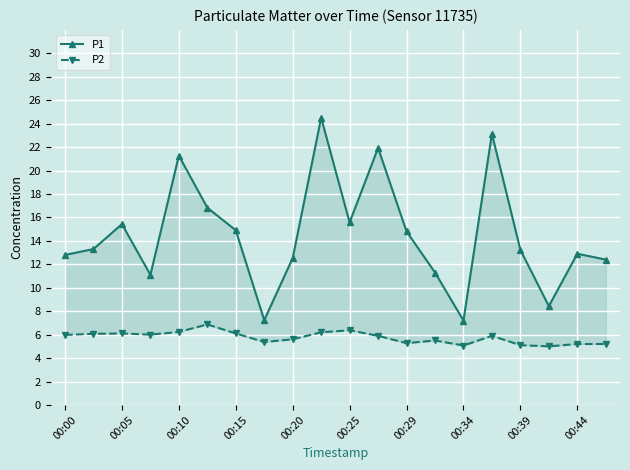

Which series has the largest total across all categories?

P1